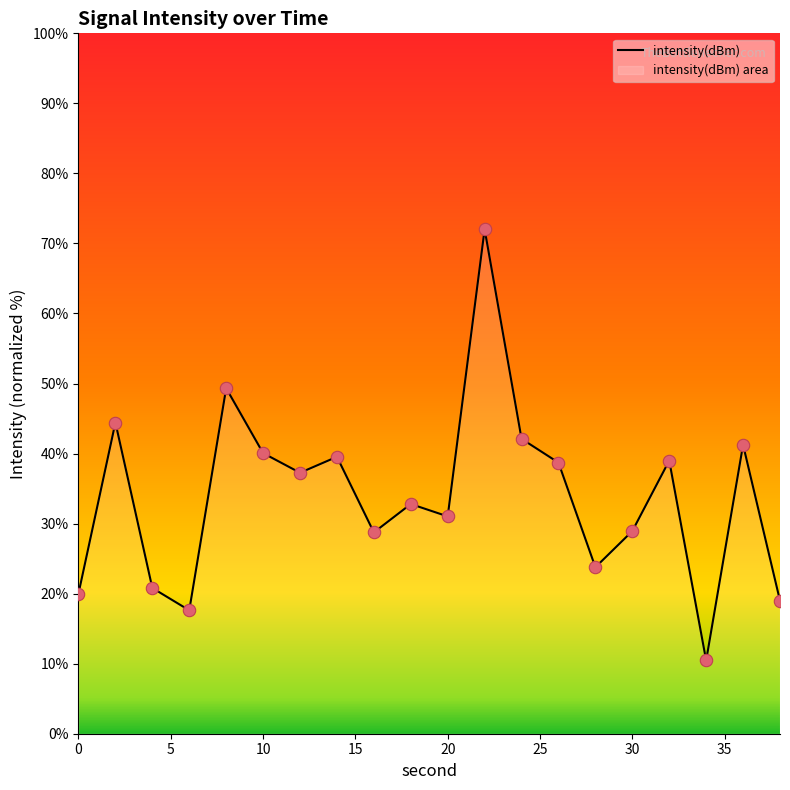

What is the change in value from 0 to 10?

+20.0